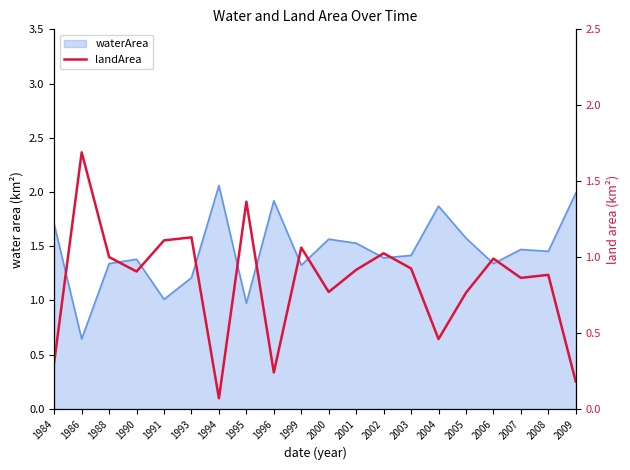

How many points are higher than both their immediate neighbors (excluding endpoints)?

7